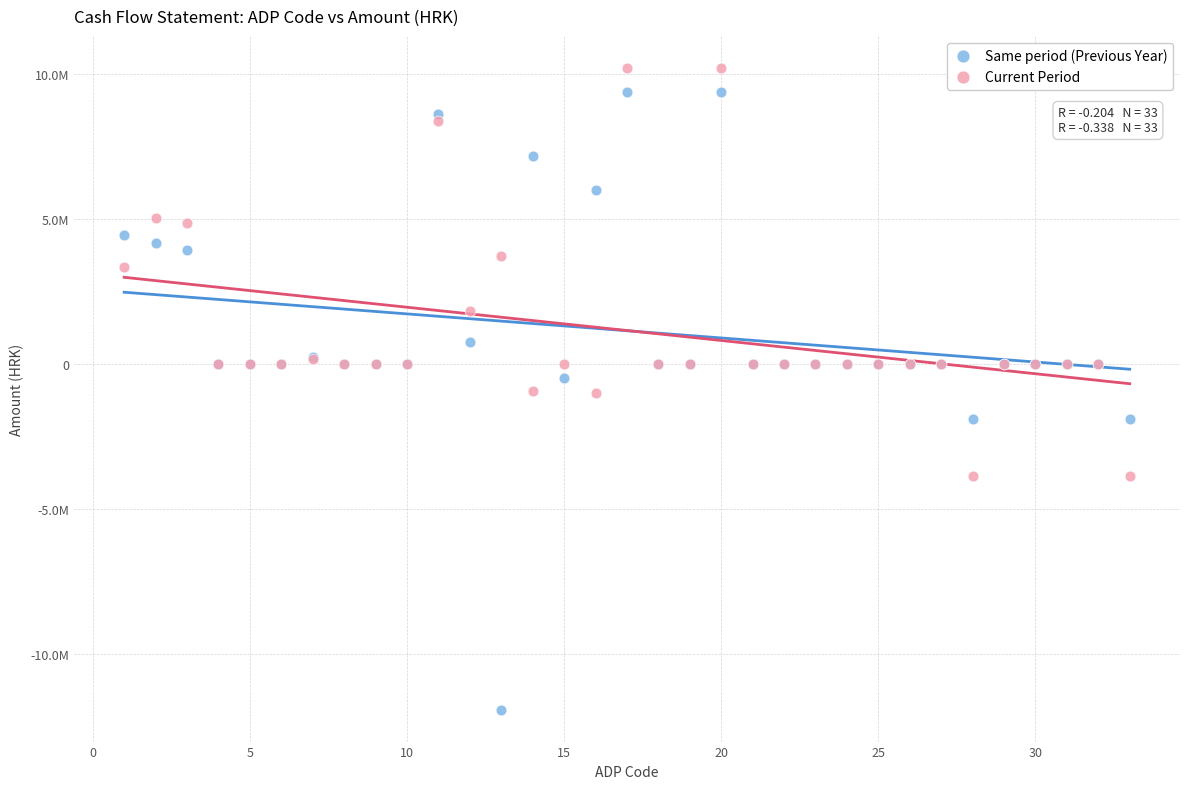

Which series has the widest spread of Y values?

Same period (Previous Year)